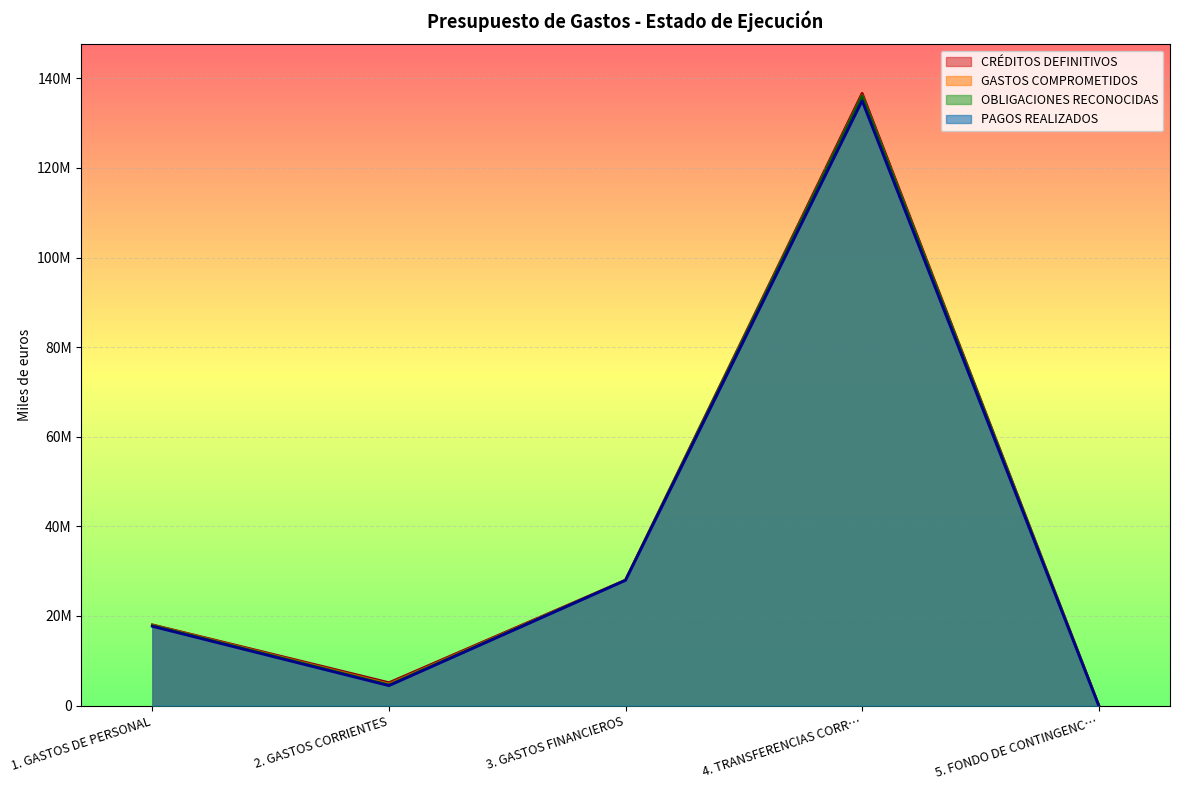

How many categories are shown in the chart?

5